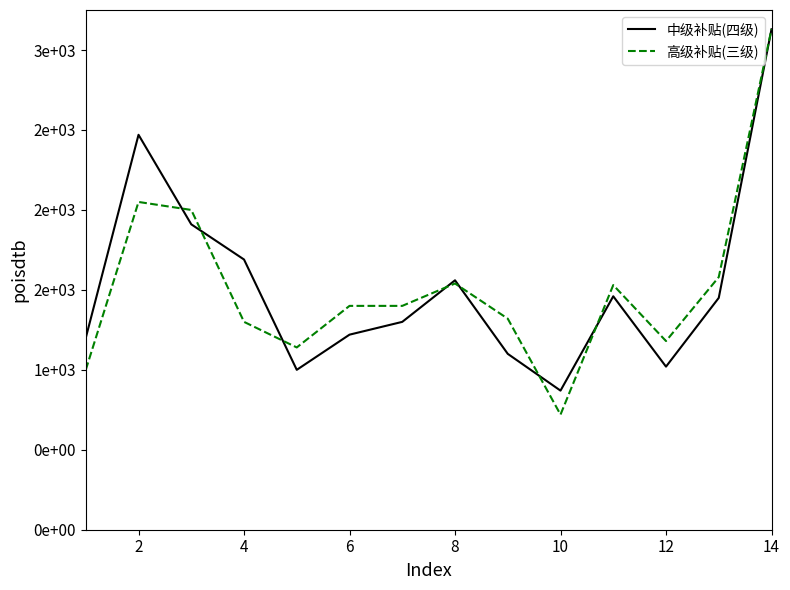

What is the maximum value shown in the chart?

3130